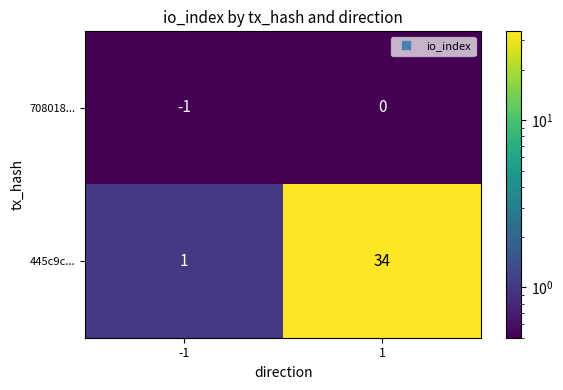

Which series has the widest spread of values?

445c9c...